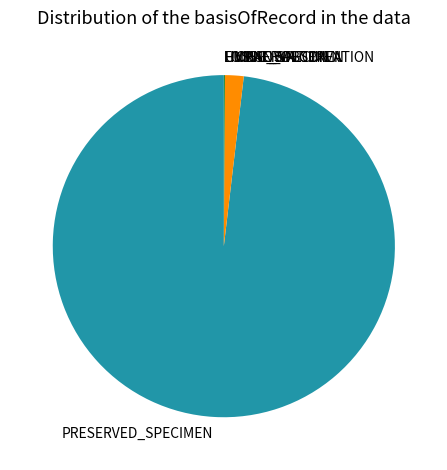

Is PRESERVED_SPECIMEN the majority of the pie?

Yes